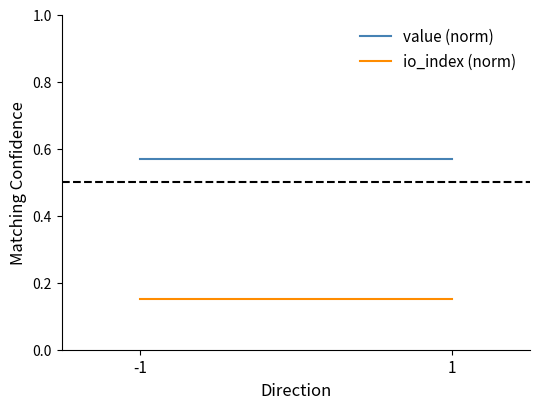

At how many categories does at least one series exceed 0?

2